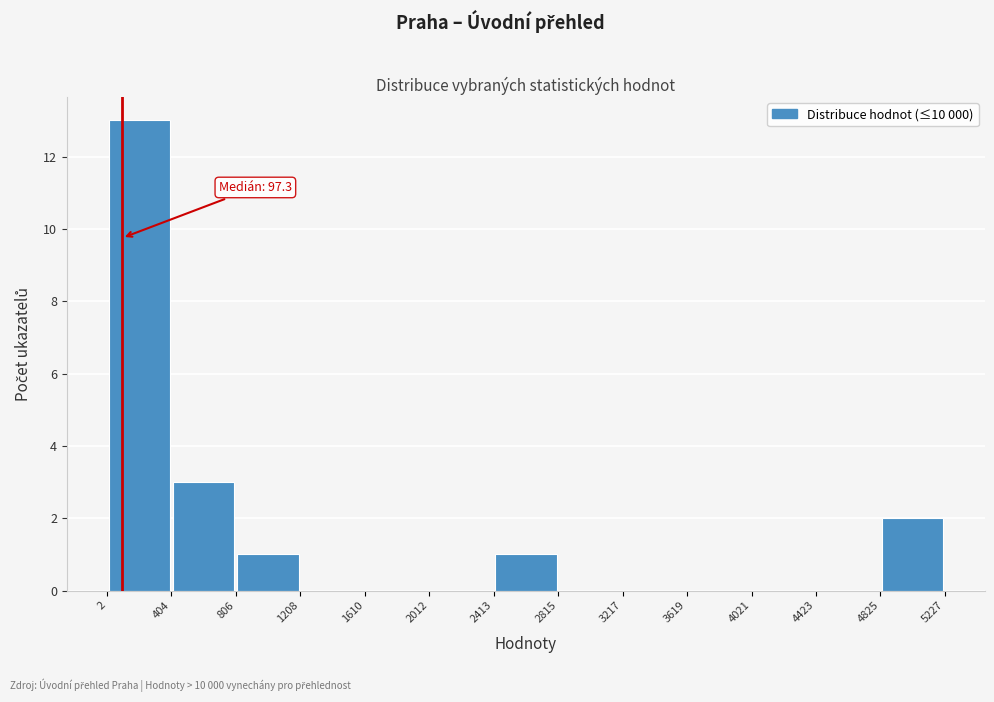

Over which range of the x-axis is the bar tallest?

2 to 404